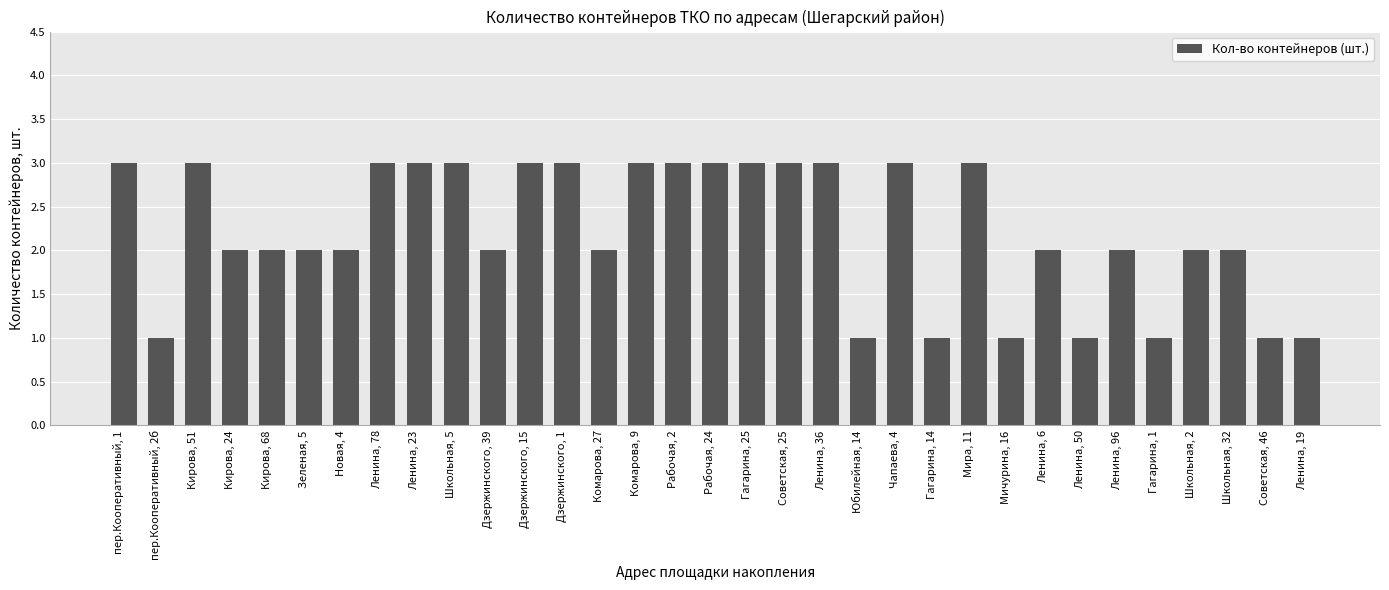

How many distinct data groups are displayed?

1